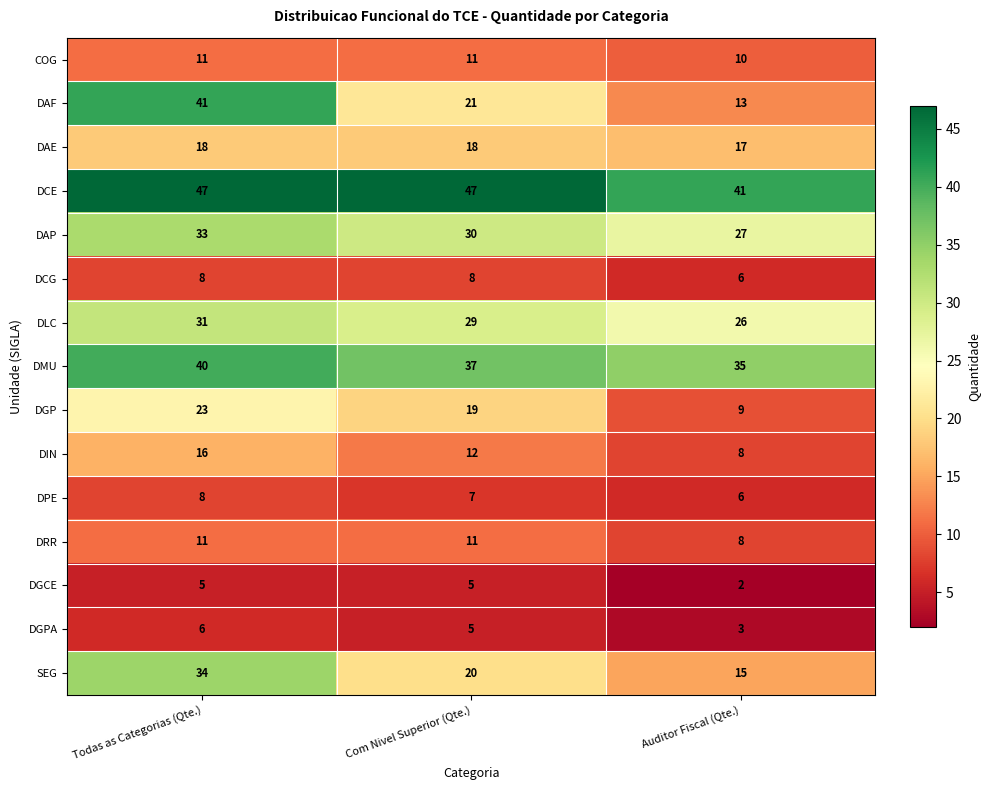

Which series has the largest total across all categories?

DCE